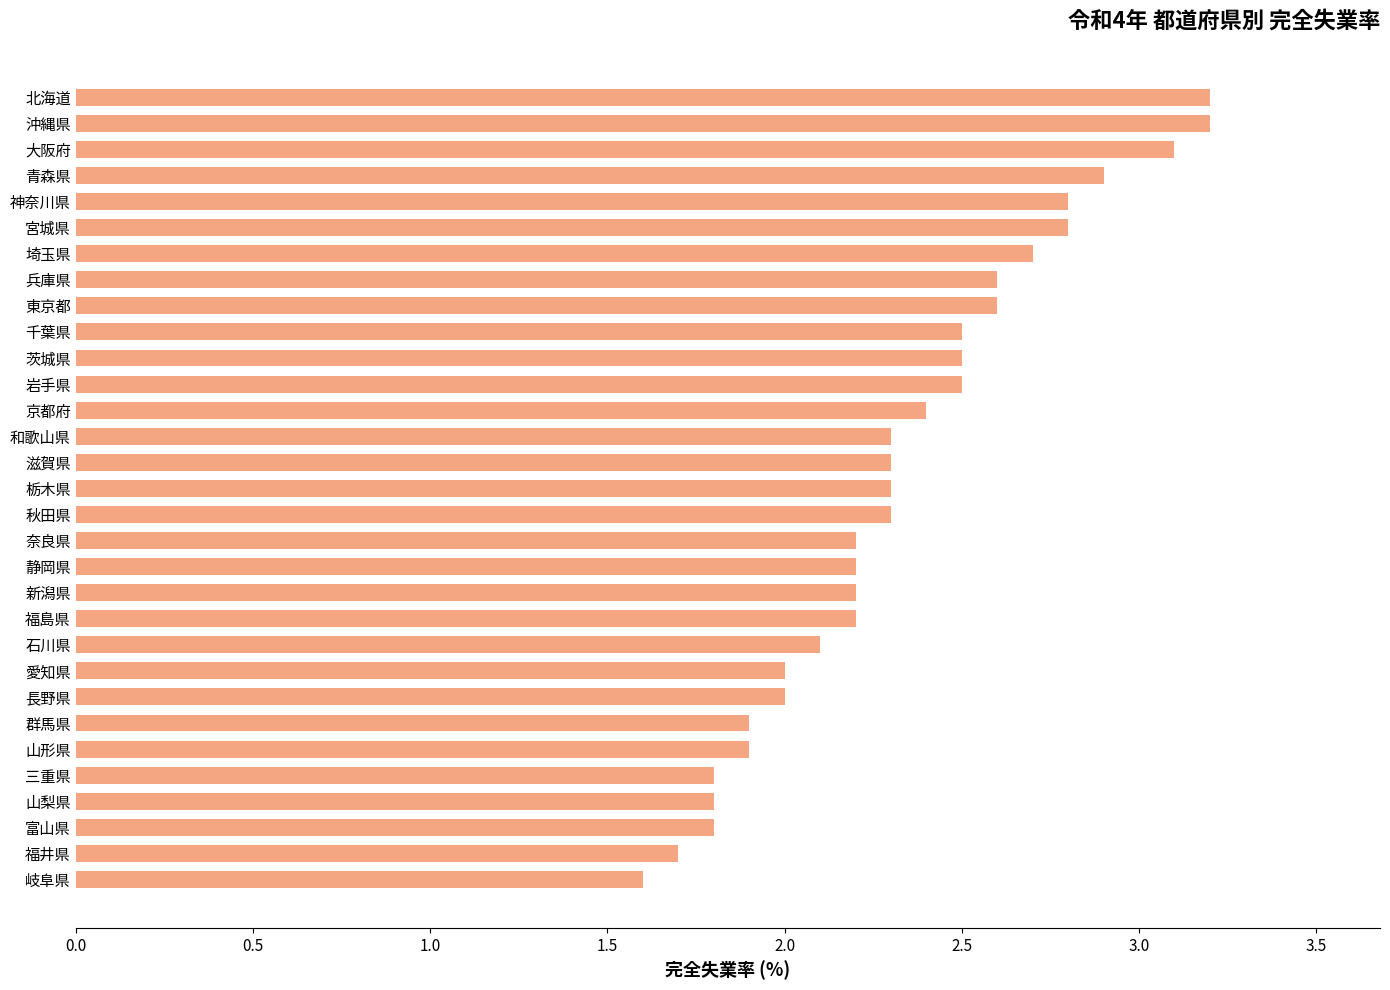

True or false: the data shows 1.0 at 和歌山県.

False